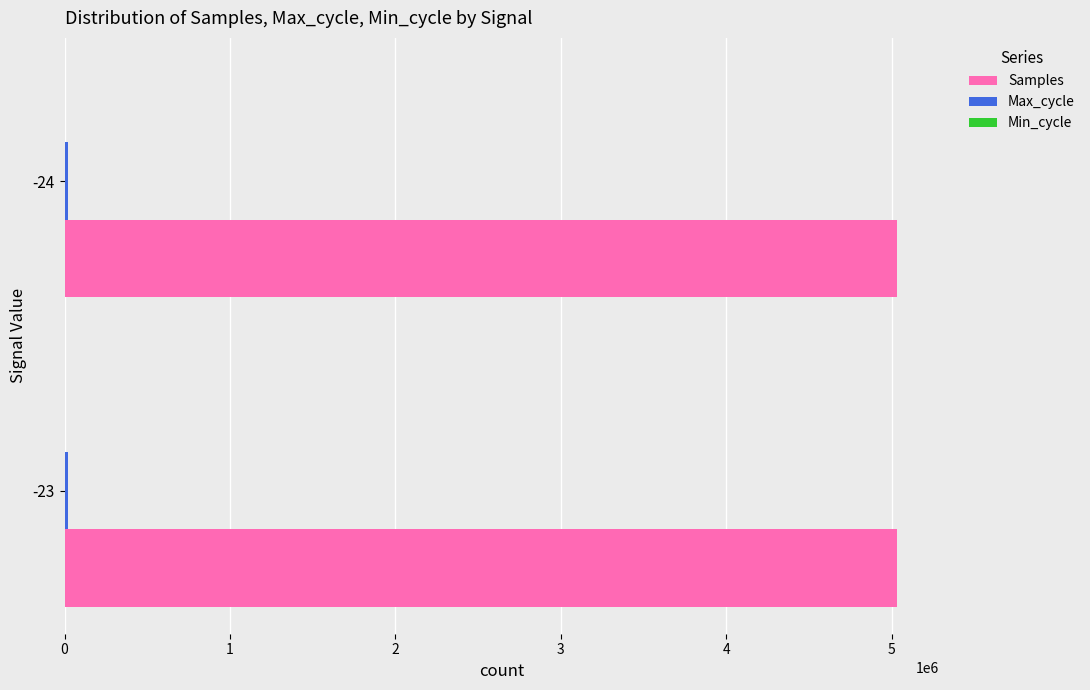

What is the sum of all Samples values?

10069300